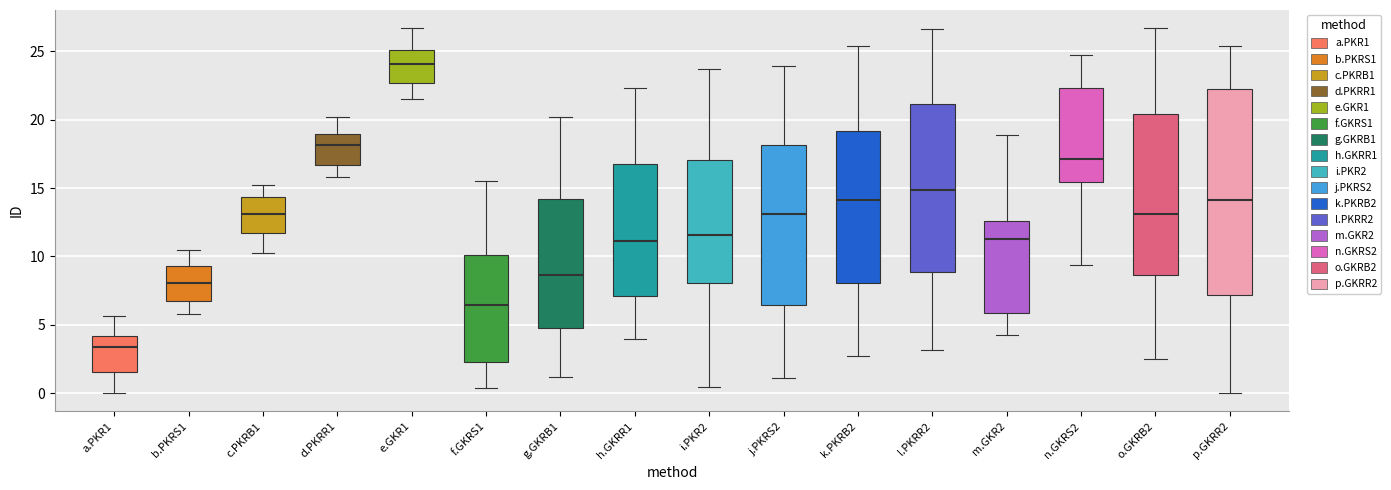

Which box has the lowest median line?

a.PKR1